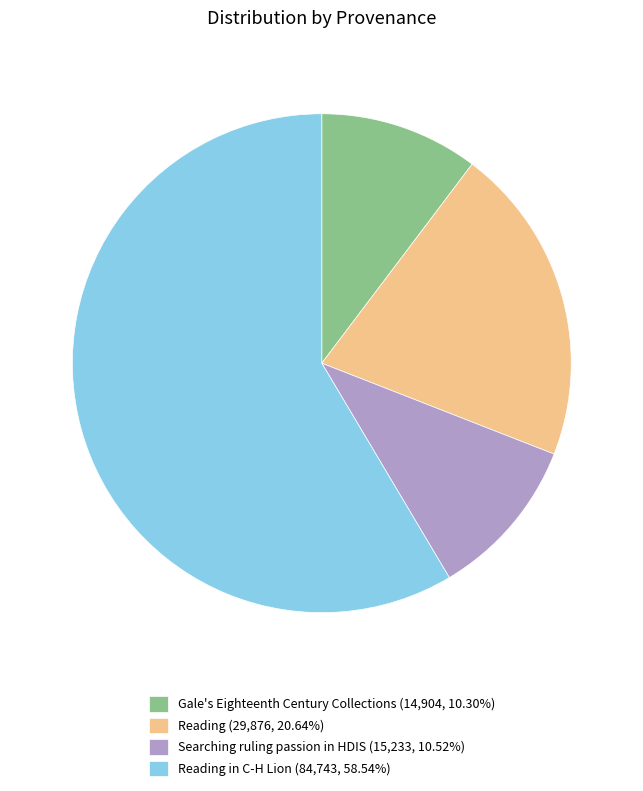

What is the ratio of the value at Reading (29,876, 20.64%) to the value at Gale's Eighteenth Century Collections (14,904, 10.30%)?

2.0